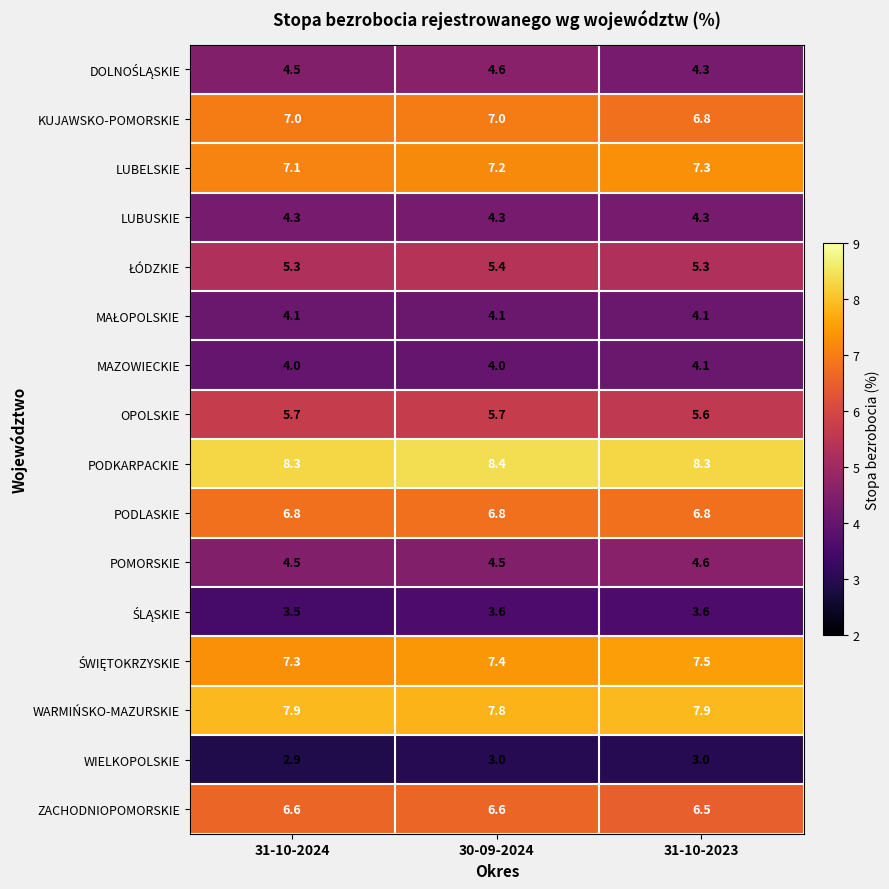

The MAZOWIECKIE series shows 5.8 at 30-09-2024. True or false?

False